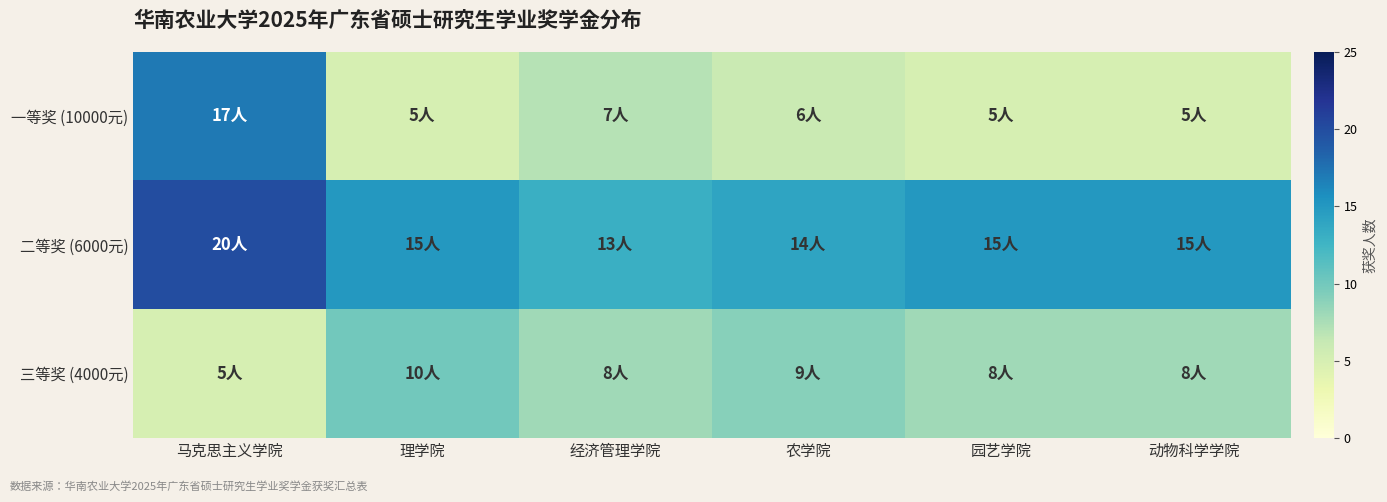

List the series in order of their peak value, highest first.

二等奖 (6000元), 一等奖 (10000元), 三等奖 (4000元)